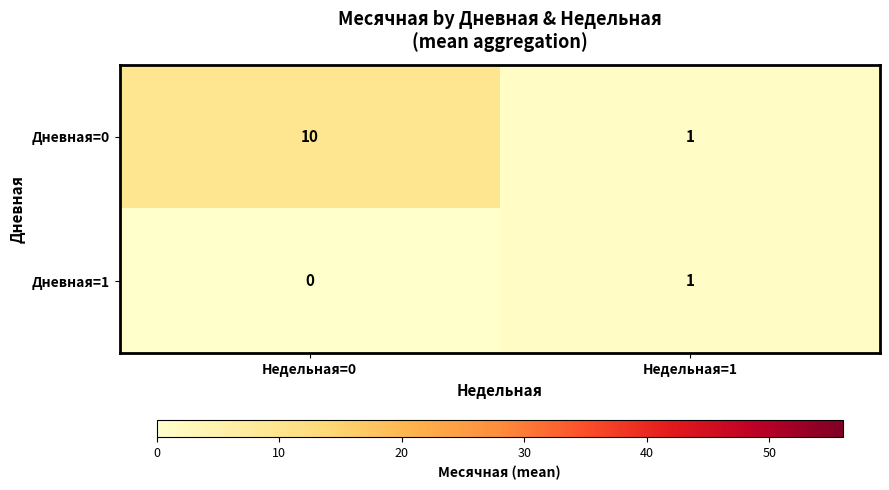

The Дневная=0 series shows 1 at Недельная=1. True or false?

True